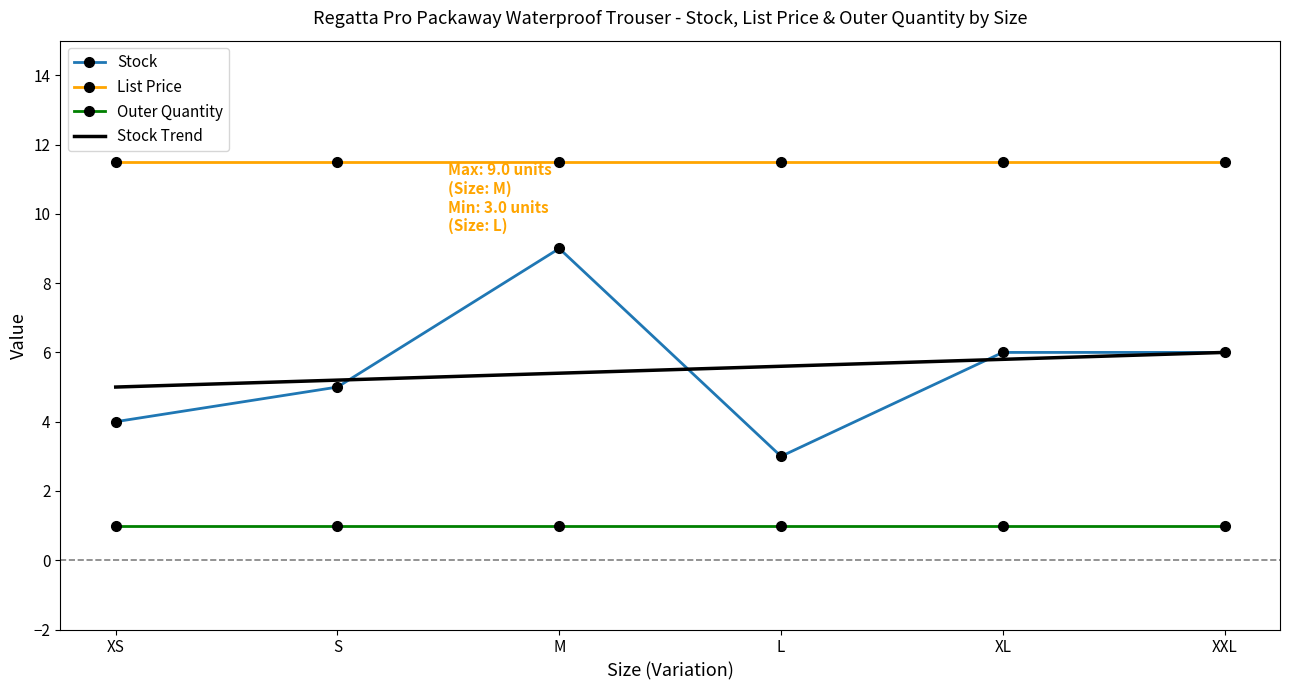

What is the average value of the Outer Quantity series?

1.0